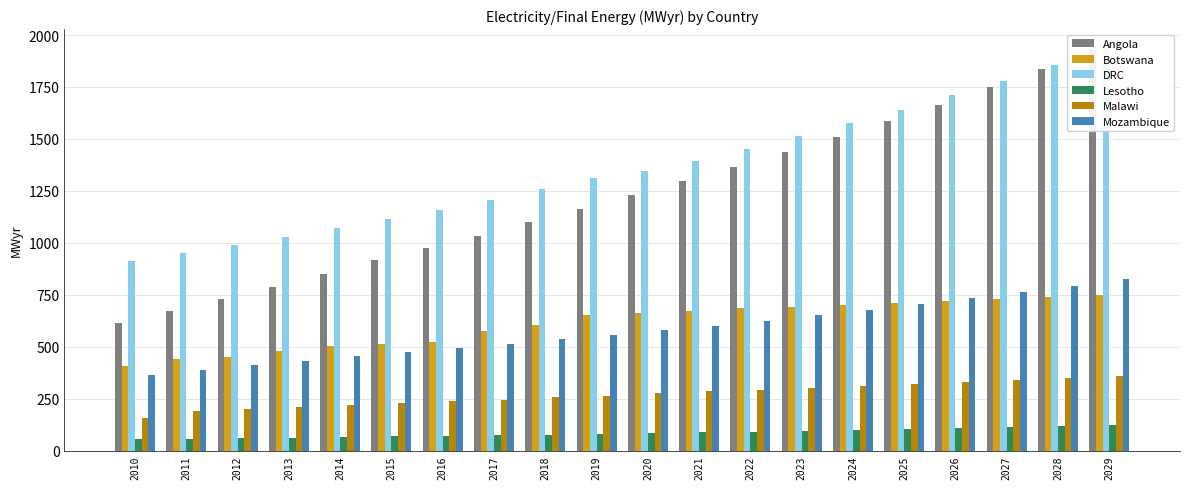

What is the difference between the second highest and second lowest values in the DRC series?

906